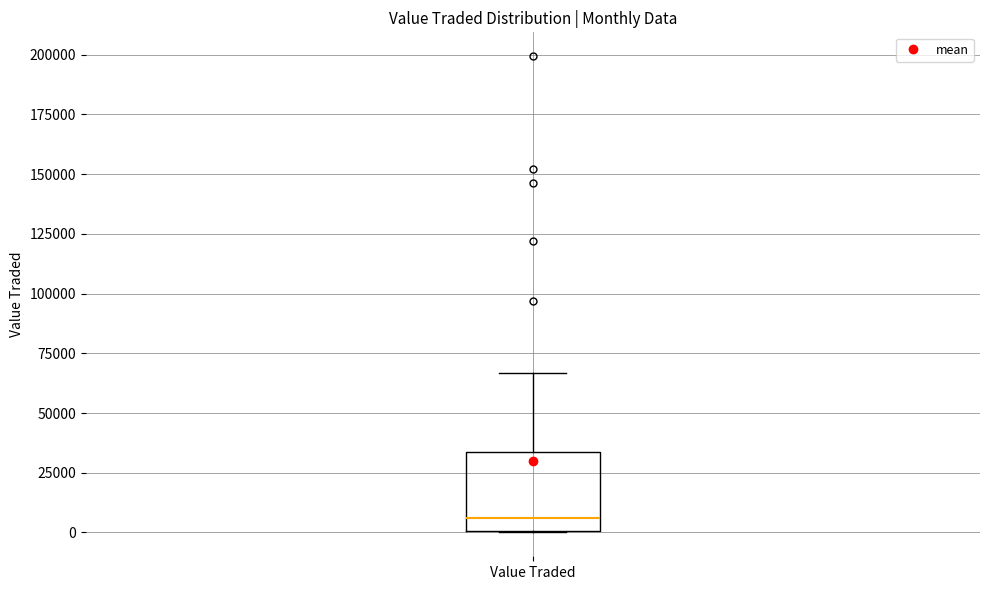

Transcribe this box plot: give where the median line is, the range the box spans, and where the two whiskers end, as read against the y-axis. The values are not printed on the chart, so give them approximately, as read against the axis.

median 5000, box 0 to 35000, whiskers 0 to 65000